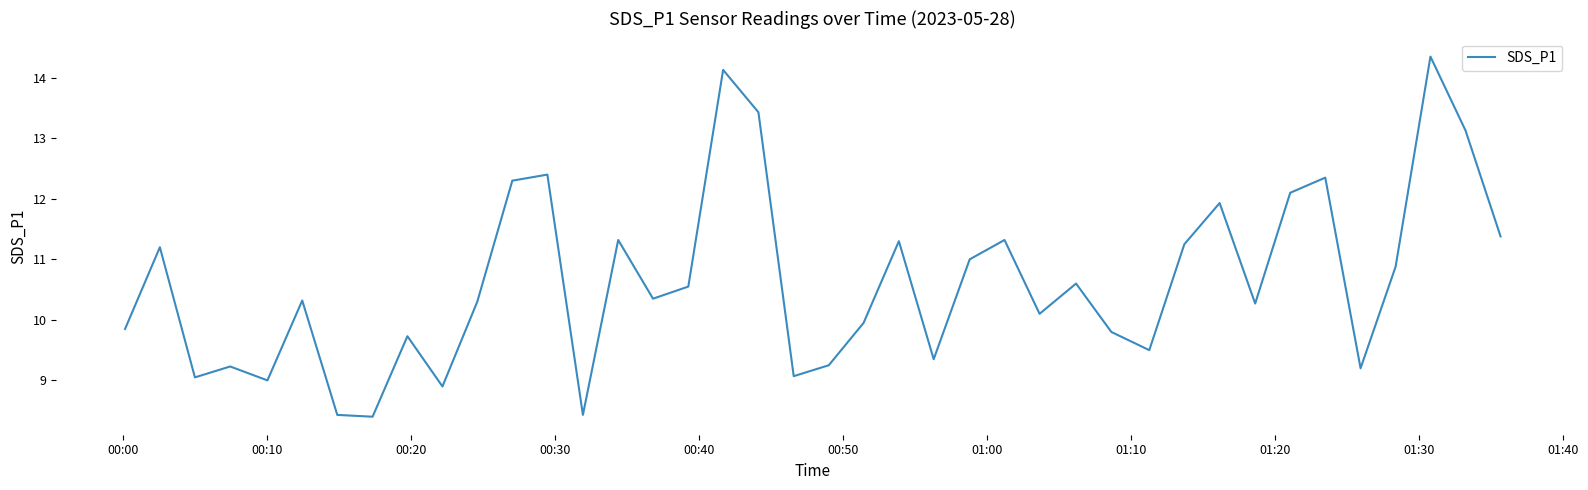

How many values are below 10?

16